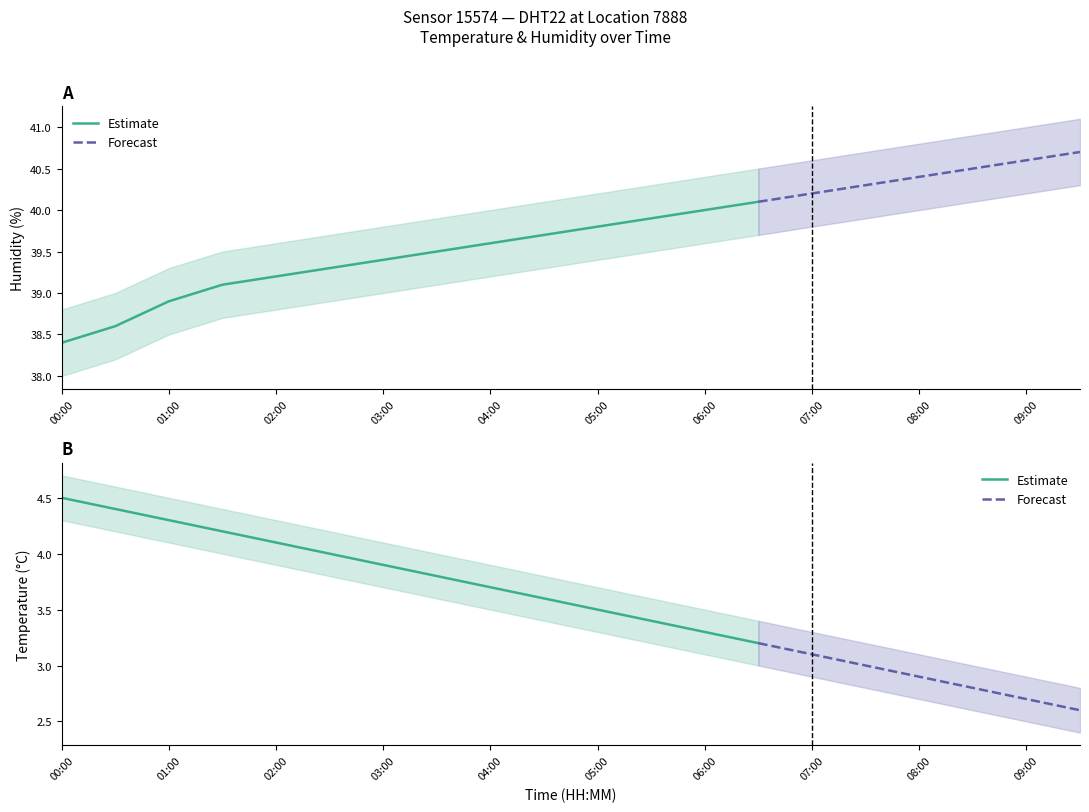

Reading left to right, transcribe all the data shown in this chart.

temperature: 4.5	4.4	4.3	4.2	4.1	4.0	3.9	3.8	3.7	3.6	3.5	3.4	3.3	3.2	3.1	3.0	2.9	2.8	2.7	2.6
temperature_upper: 4.7	4.6	4.5	4.4	4.3	4.2	4.1	4.0	3.9	3.8	3.7	3.6	3.5	3.4	3.3	3.2	3.1	3.0	2.9	2.8
temperature_lower: 4.3	4.2	4.1	4.0	3.9	3.8	3.7	3.6	3.5	3.4	3.3	3.2	3.1	3.0	2.9	2.8	2.7	2.6	2.5	2.4
humidity: 38.4	38.6	38.9	39.1	39.2	39.3	39.4	39.5	39.6	39.7	39.8	39.9	40.0	40.1	40.2	40.3	40.4	40.5	40.6	40.7
humidity_upper: 38.8	39.0	39.3	39.5	39.6	39.7	39.8	39.9	40.0	40.1	40.2	40.3	40.4	40.5	40.6	40.7	40.8	40.9	41.0	41.1
humidity_lower: 38.0	38.2	38.5	38.7	38.8	38.9	39.0	39.1	39.2	39.3	39.4	39.5	39.6	39.7	39.8	39.9	40.0	40.1	40.2	40.3